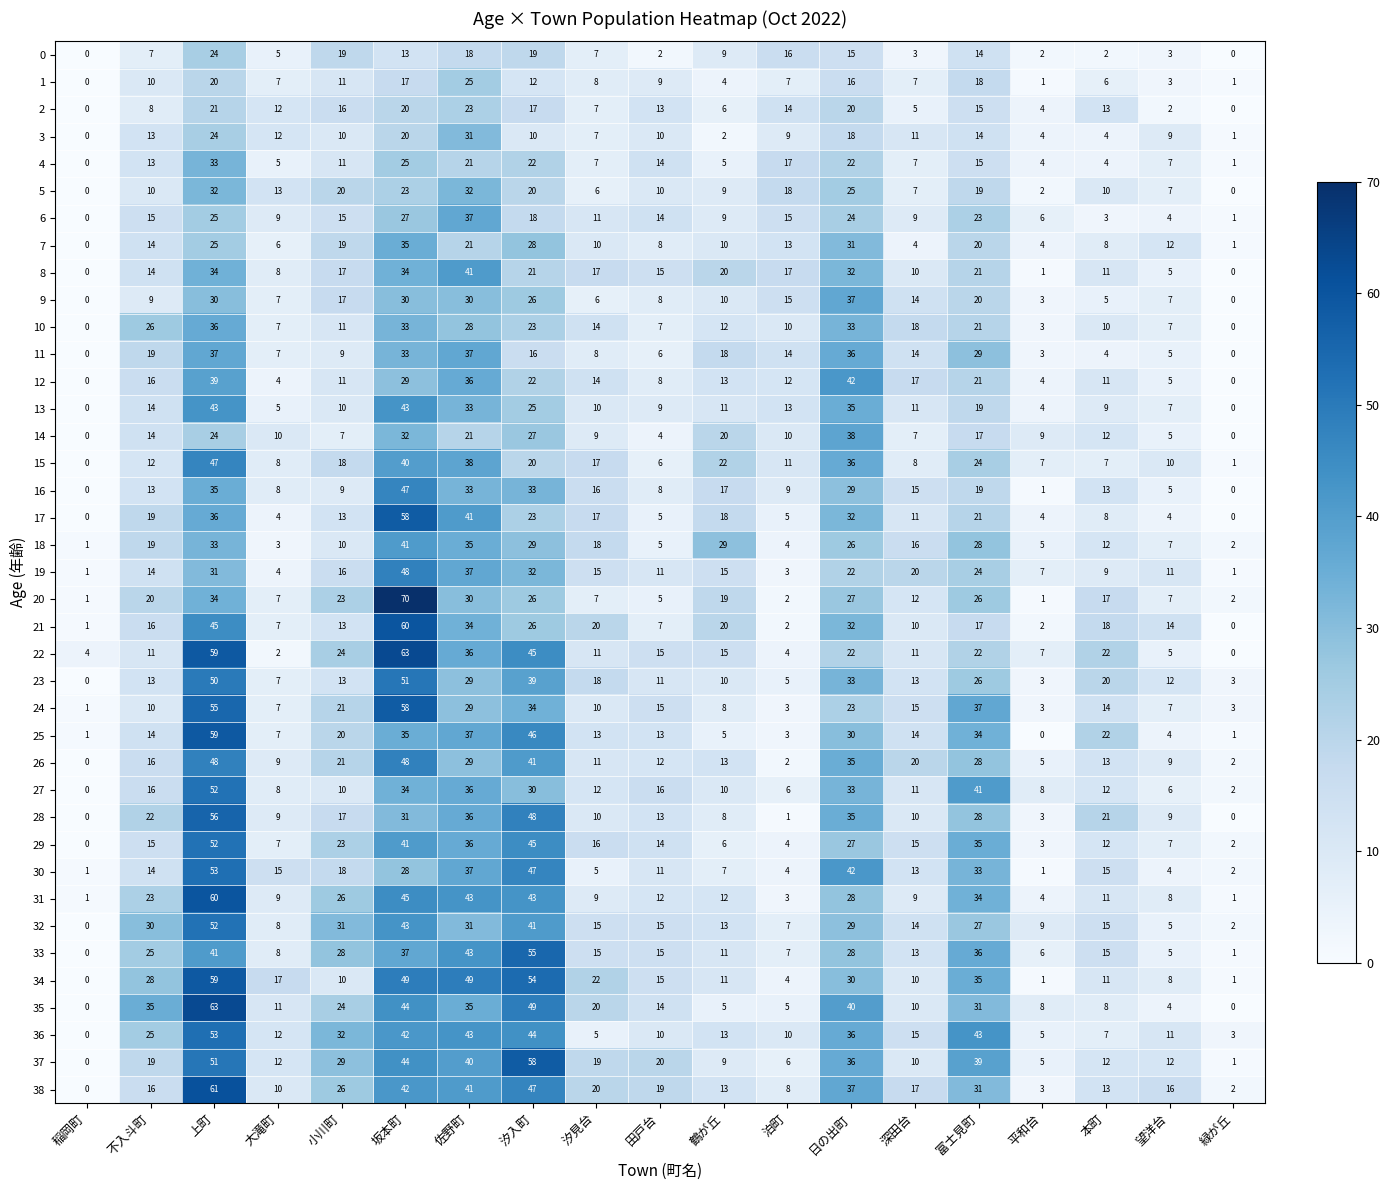

Which series has the largest range (max minus min)?

20